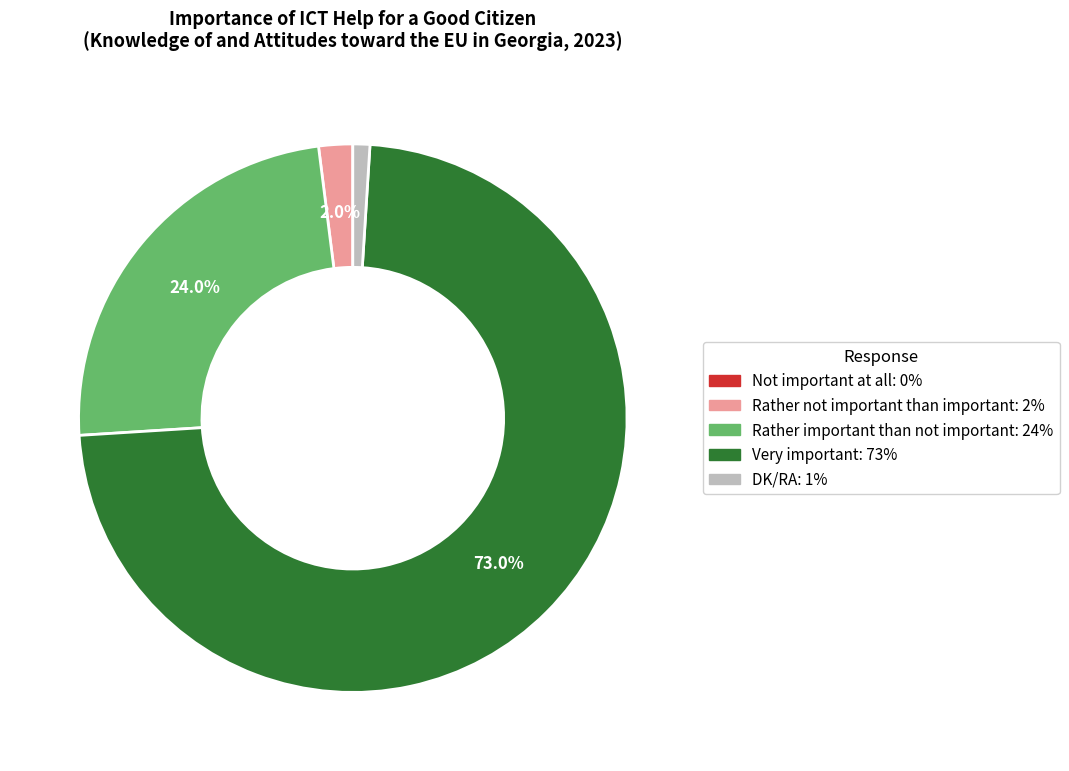

What is the largest slice in the pie chart?

Very important